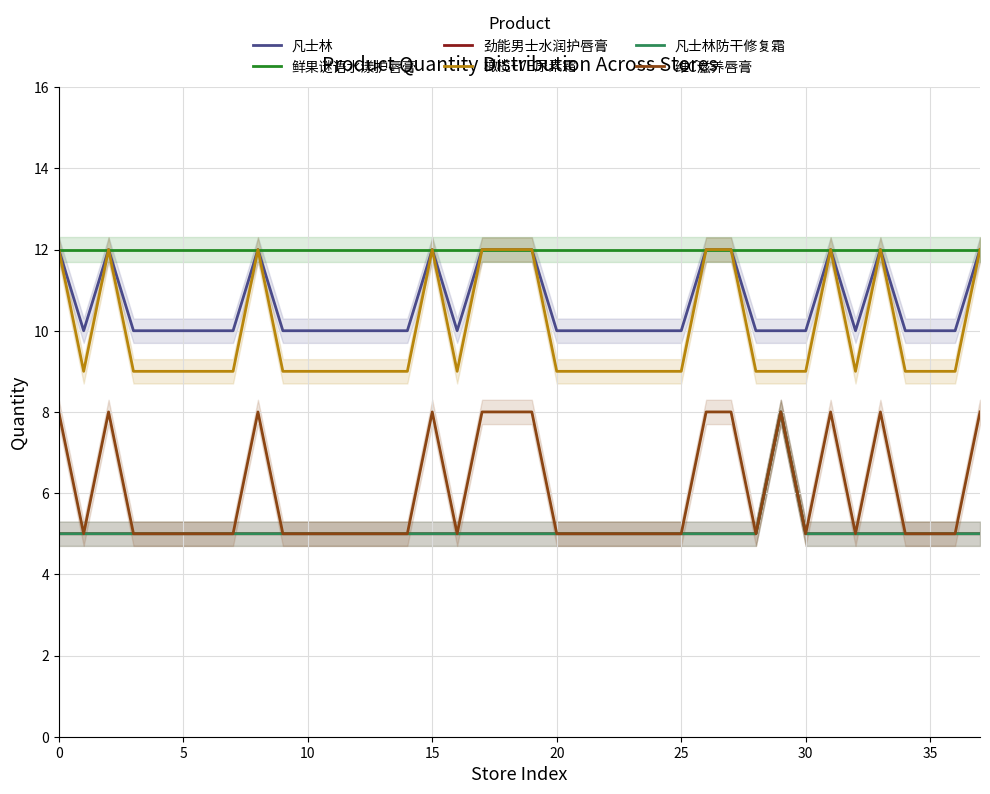

What are all the series names shown in the legend?

凡士林, 鲜果谜语水漾护唇膏, 劲能男士水润护唇膏, 橄榄+VE尿素霜, 凡士林防干修复霜, 维C滋养唇膏